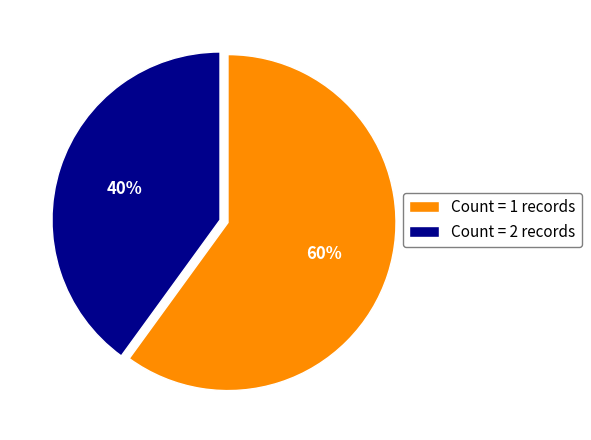

To the nearest percent, what is the difference between the Count = 2 records and Count = 1 records slice percentages?

20%